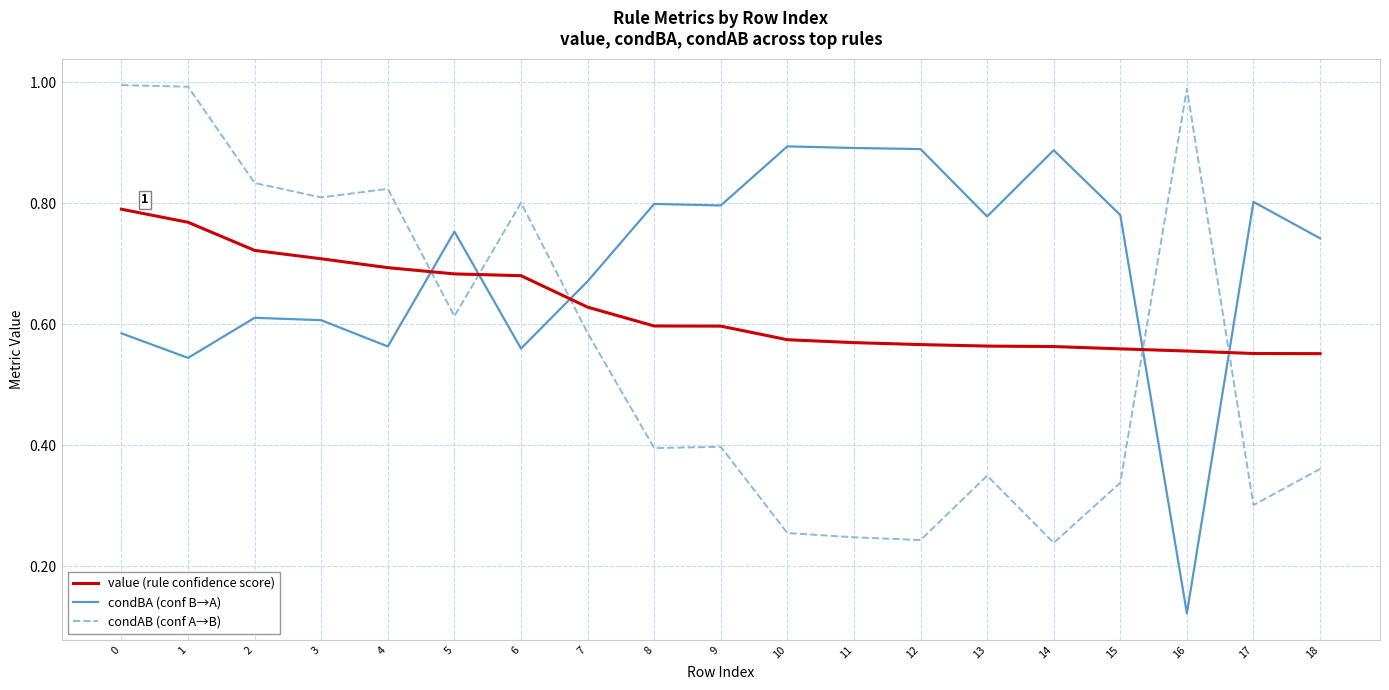

Where is condBA (conf B→A) nearest to the value 0?

16